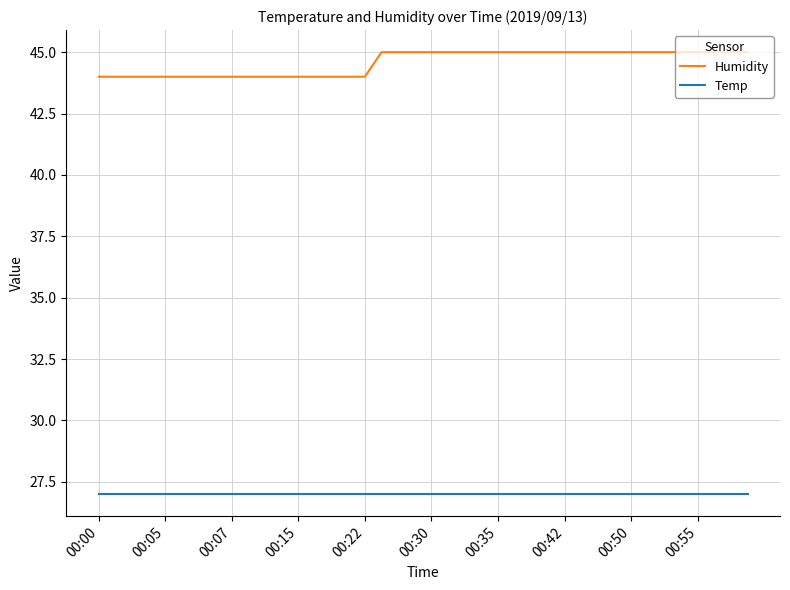

What is the maximum value for Temp?

27